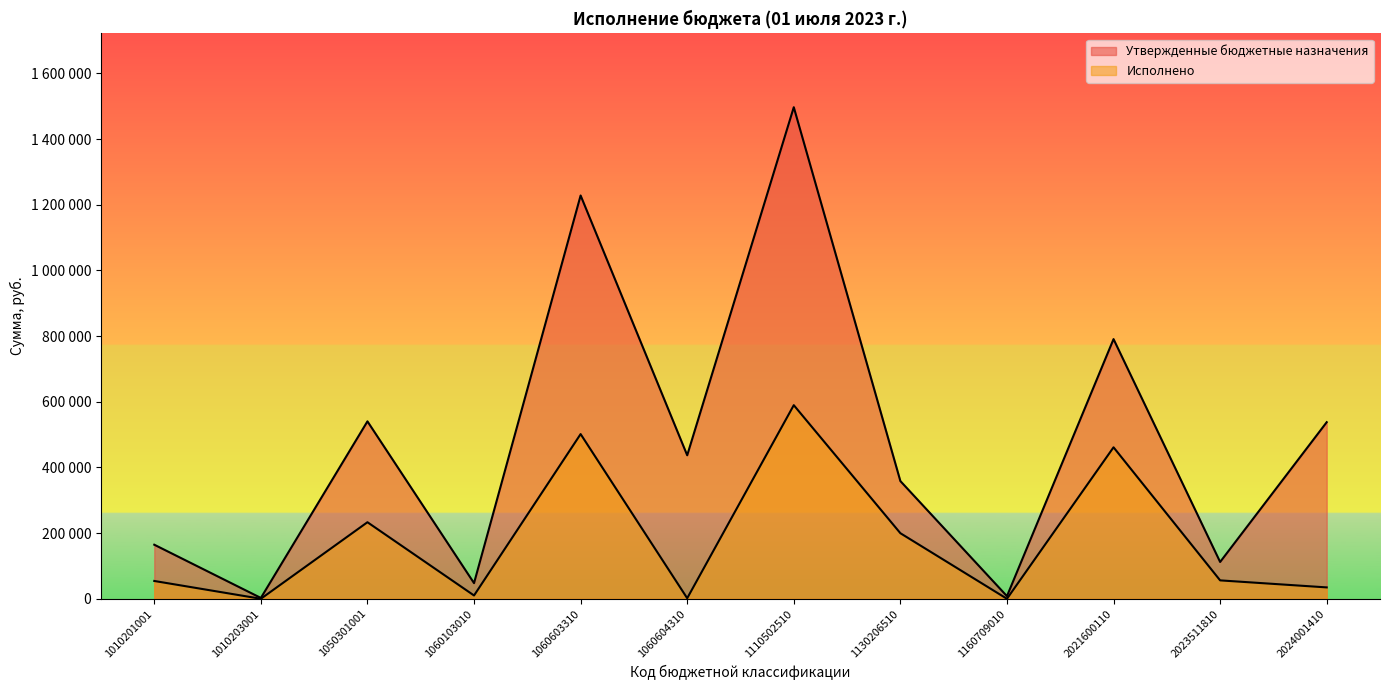

What are all the series names shown in the legend?

Утвержденные бюджетные назначения, Исполнено